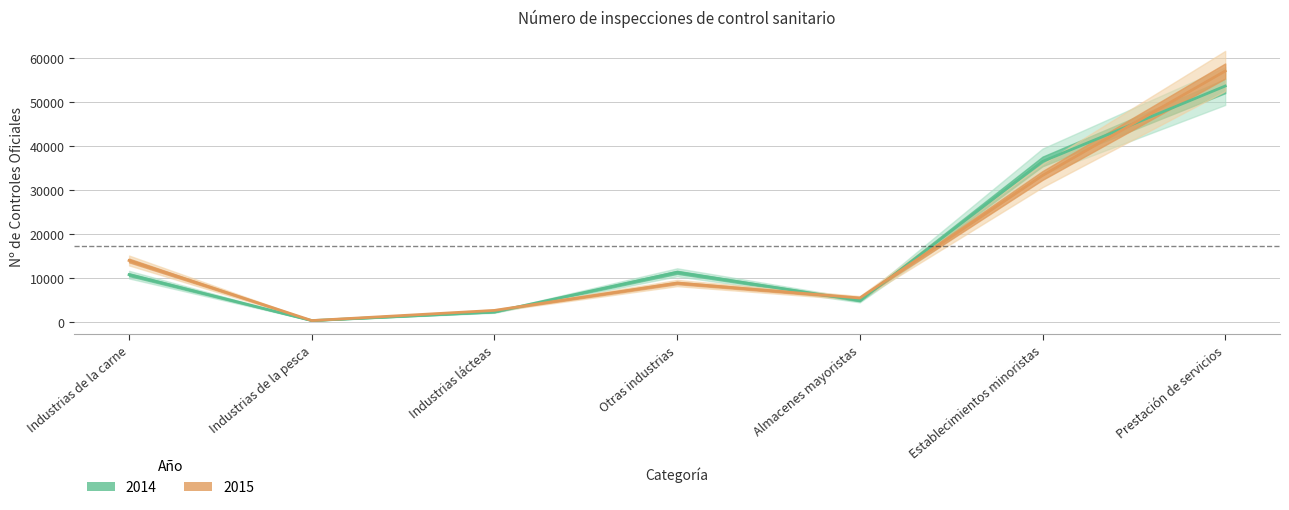

Read the 2014 value at Prestación de servicios, to the nearest 50.

53650